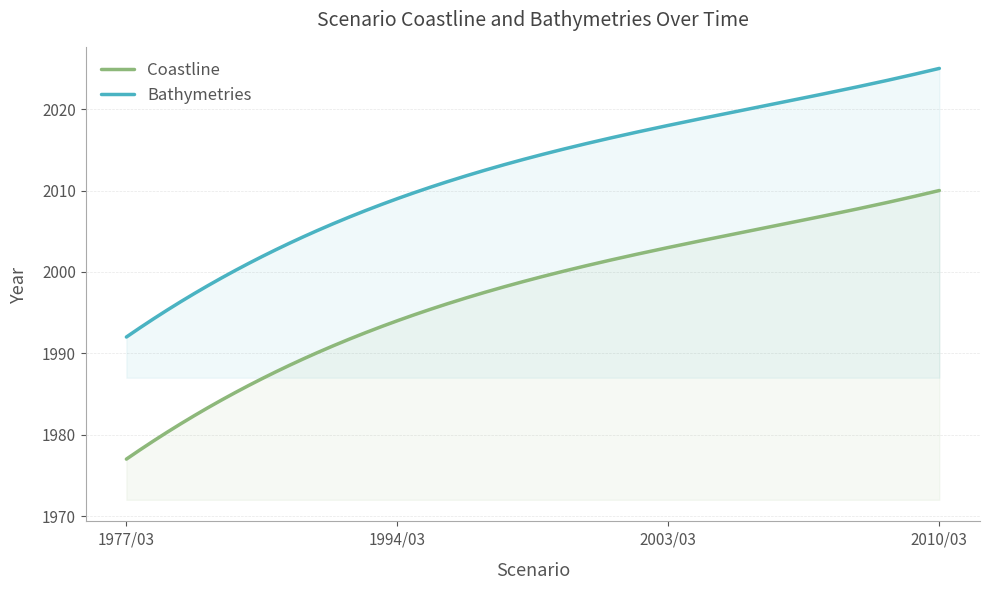

What is the smallest value displayed?

1977.0